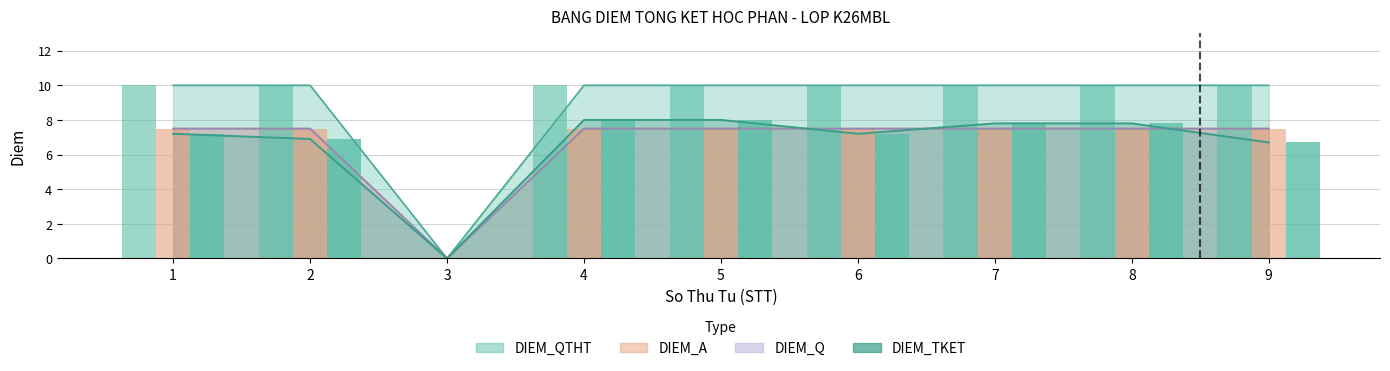

What is the spread (max minus min) of values at 4?

2.5